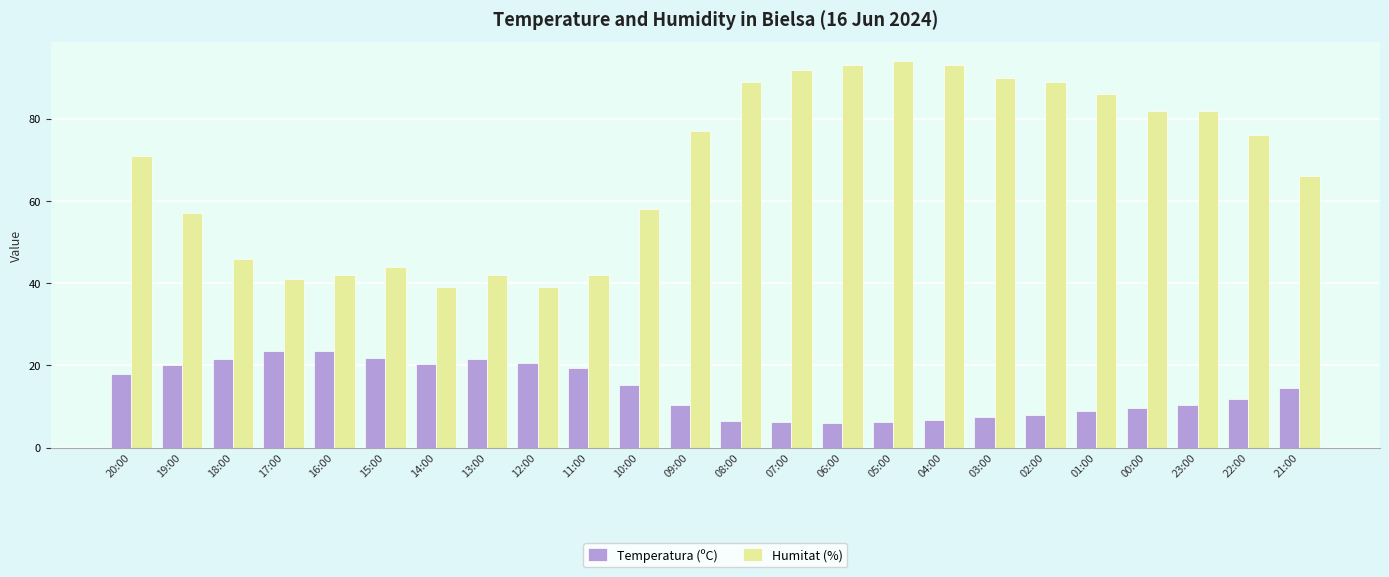

Where is Temperatura (ºC) nearest to the value 14?

21:00